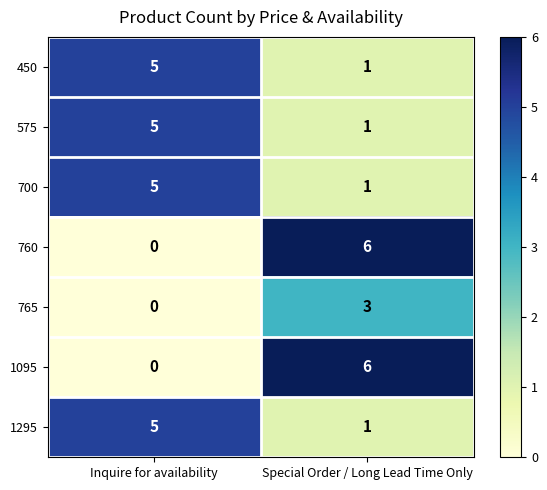

What value does the 1095 series have at Special Order / Long Lead Time Only?

6